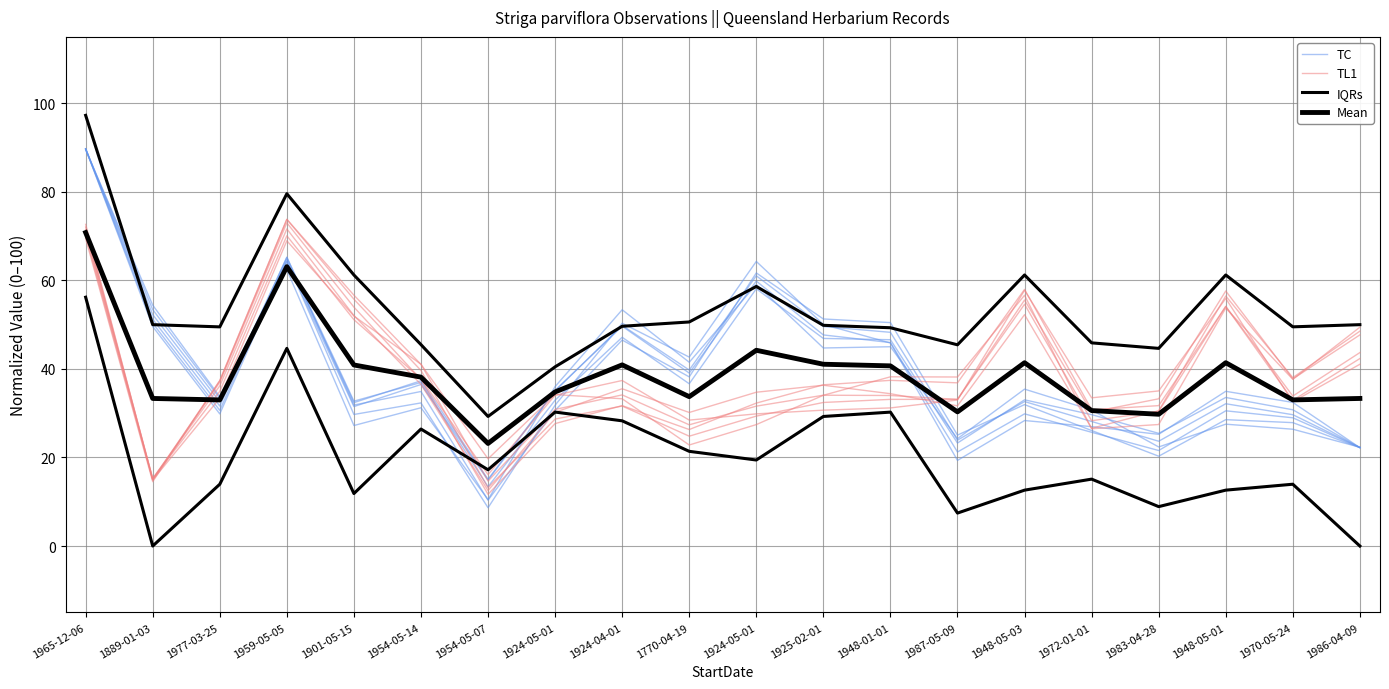

Reading right to left, what are all the values shown in this chart?

TC: 22.3	29.7	32.1	23.7	28.1	32.6	23.9	48.3	49.6	61.0	39.8	49.8	35.0	14.9	36.5	31.5	64.2	29.8	49.6	89.7
TL1: 43.7	33.9	54.1	30.4	28.3	54.6	33.1	34.0	34.1	31.6	27.4	34.1	30.9	14.7	41.0	56.7	73.8	37.3	14.5	69.5
IQRs: 0.0	14.0	12.6	8.9	15.1	12.6	7.4	30.2	29.3	19.4	21.4	28.3	30.3	17.2	26.4	11.9	44.6	14.0	0.0	56.2
Mean: 33.3	33.0	41.4	29.8	30.6	41.4	30.3	40.7	41.1	44.2	33.7	40.9	34.8	23.2	38.2	40.9	63.1	33.0	33.3	70.8